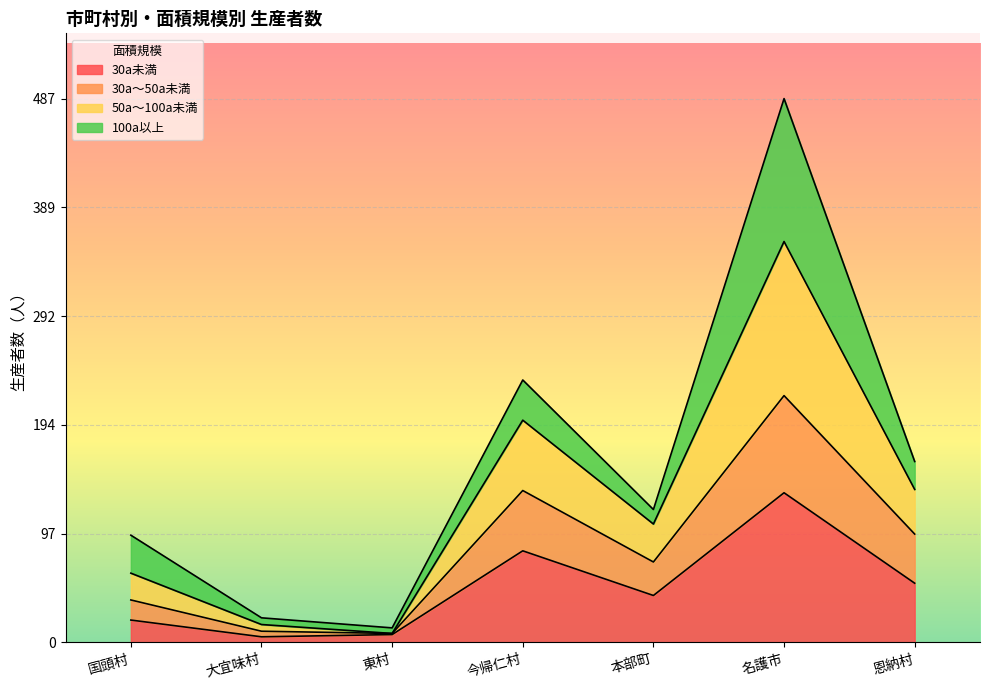

What is the average value of the 30a未満 series?

49